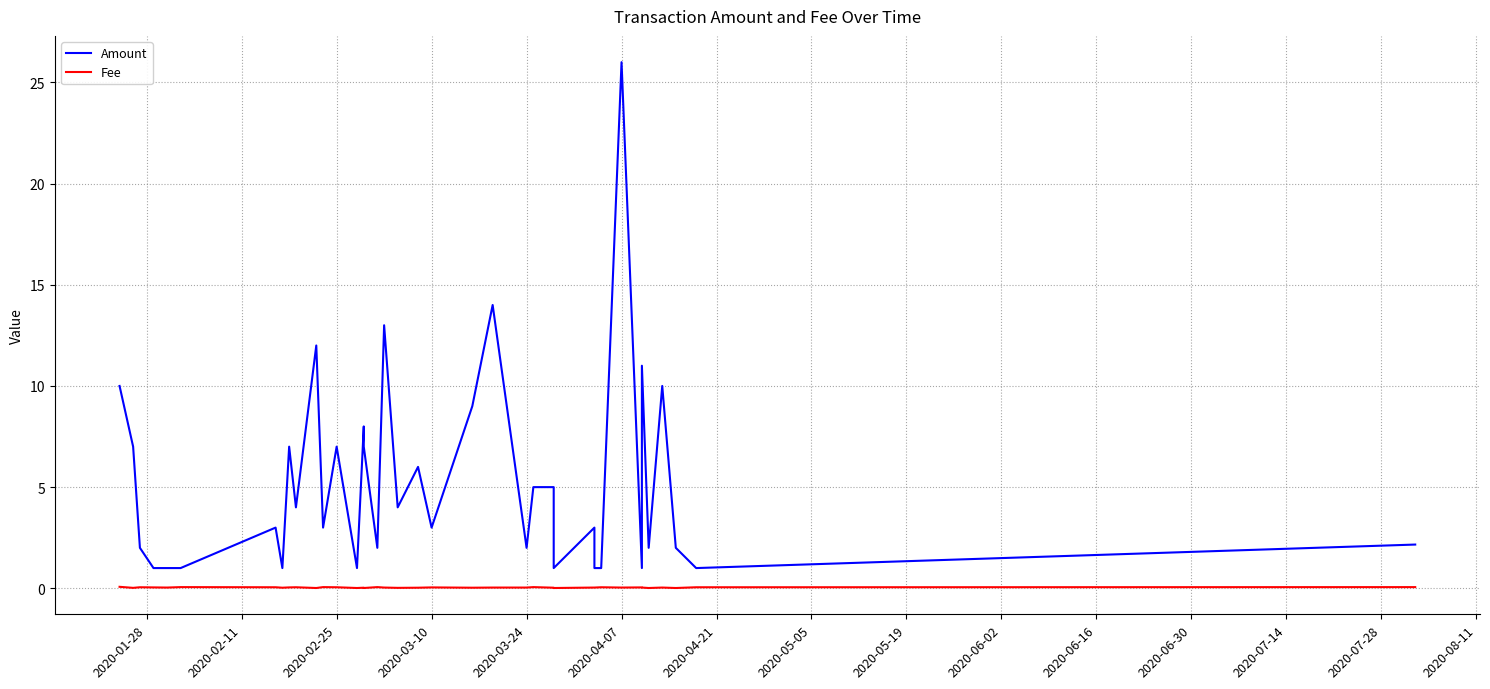

True or false: Fee and Amount cross at least once.

False